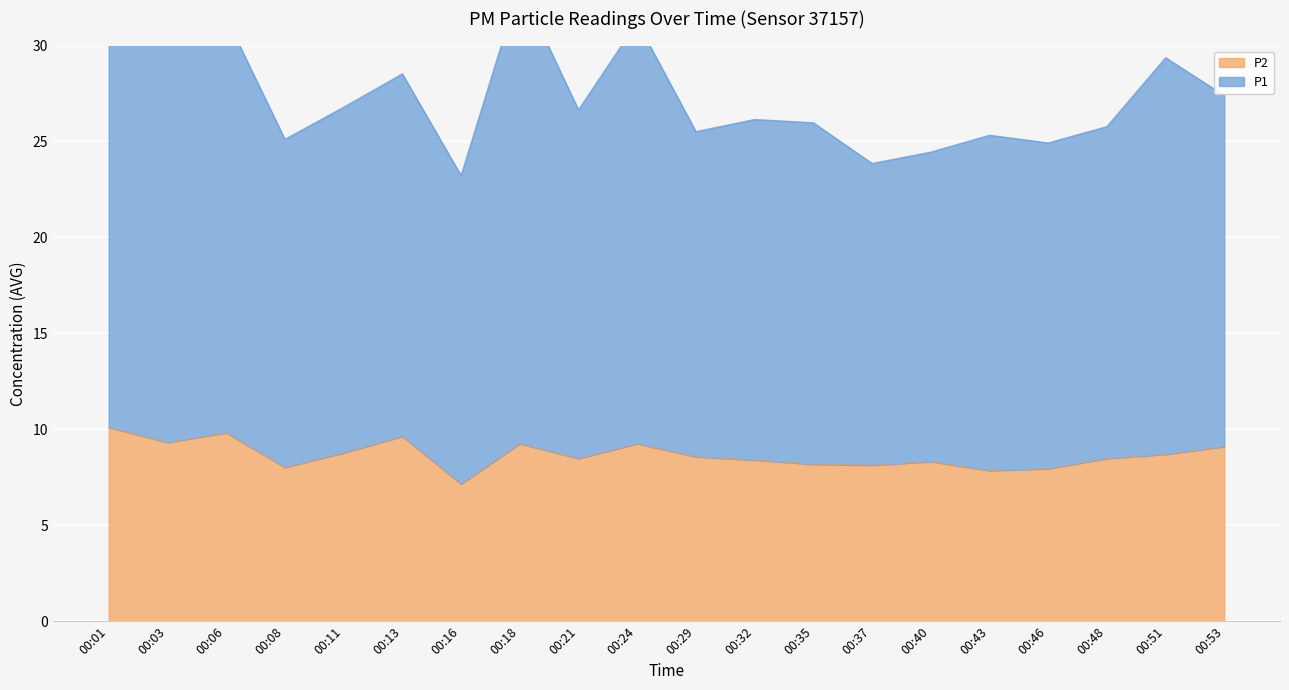

How many lines are shown in the chart?

2